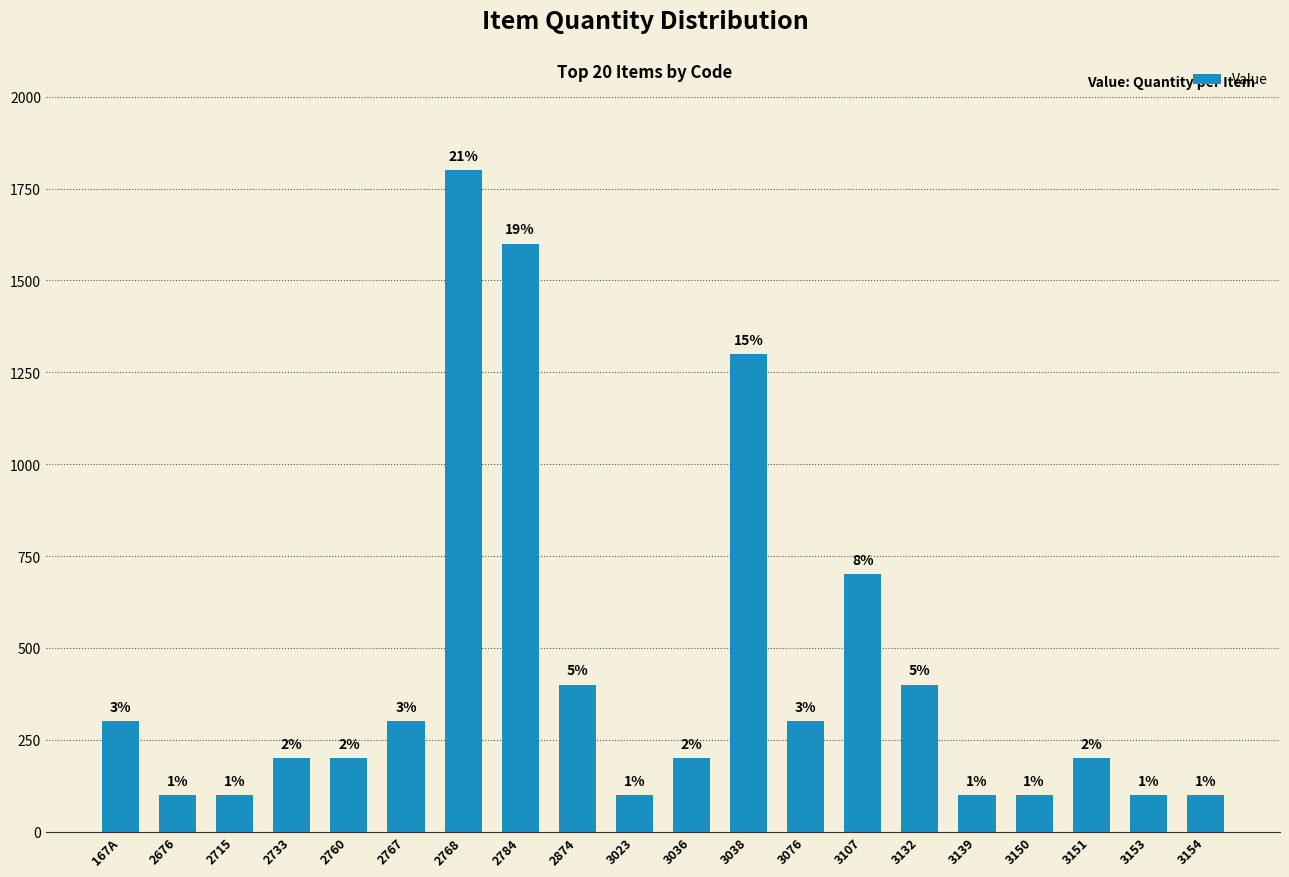

What is the difference between the second highest and second lowest values?

1500